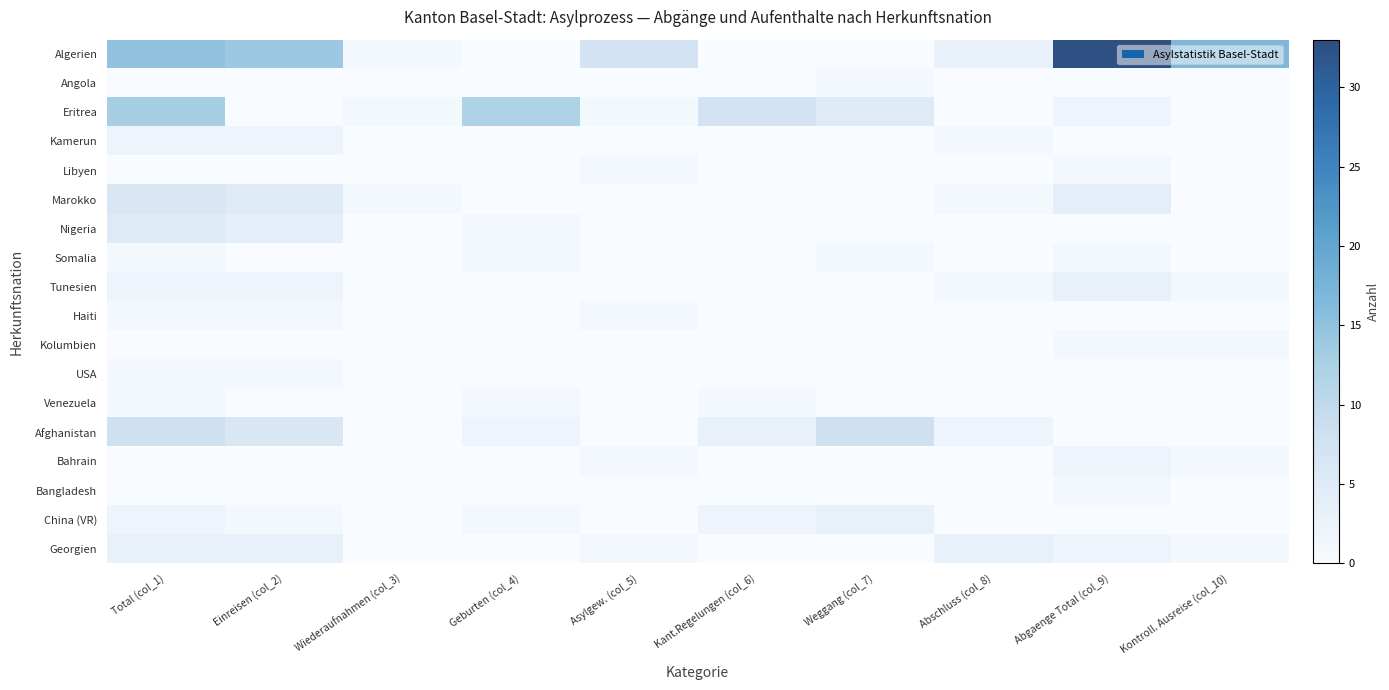

What is the spread (max minus min) of values at Einreisen (col_2)?

14